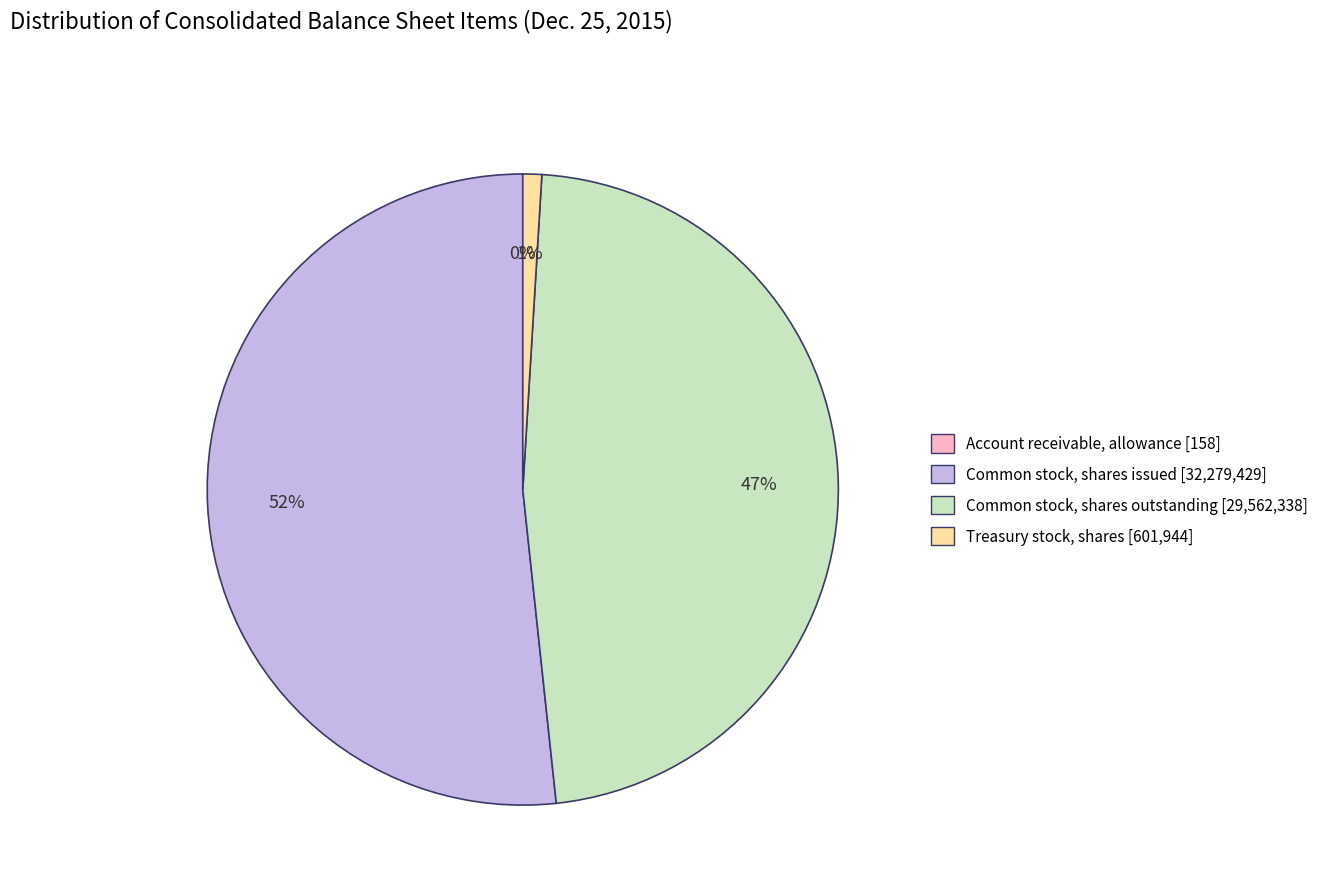

The Common stock, shares issued slice represents 52% of the pie. True or false?

True